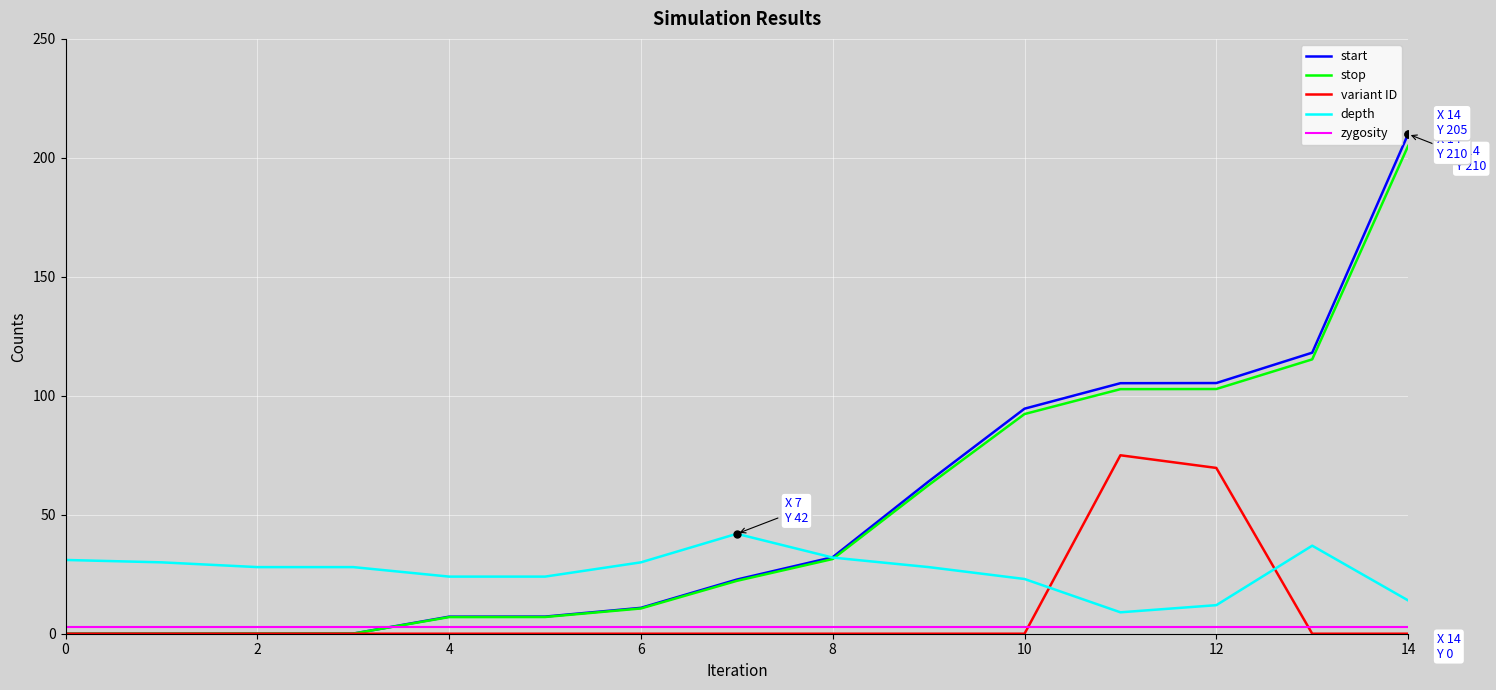

What are all the series names shown in the legend?

start, stop, variant ID, depth, zygosity